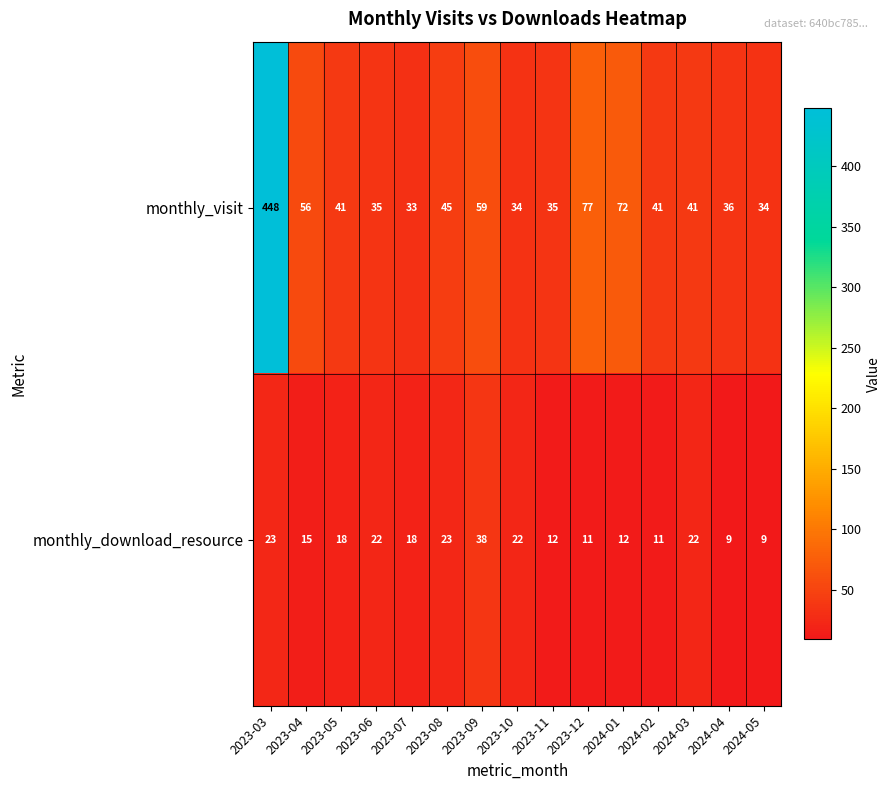

Is it true that monthly_visit equals 36 at 2024-04?

True